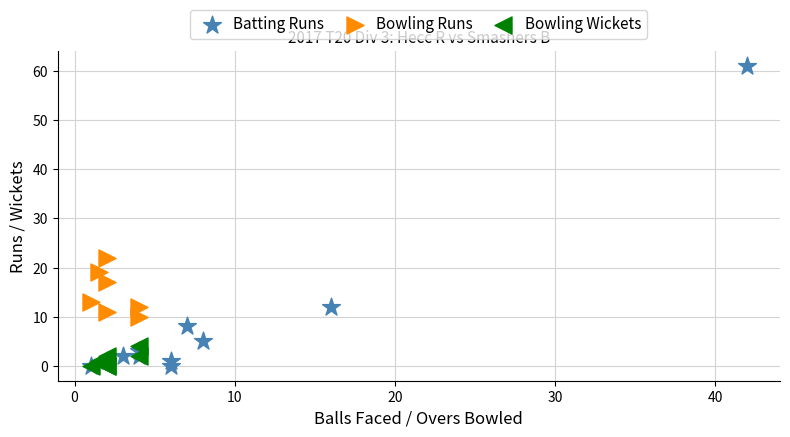

Which series reaches the maximum Y coordinate?

Batting Runs